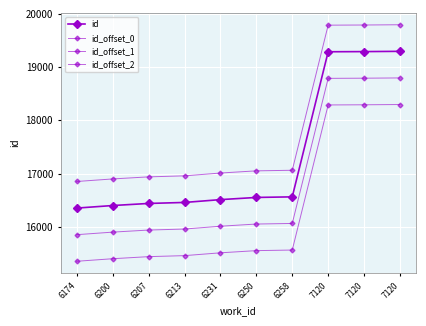

True or false: id_offset_2 has more than 0 interior local peaks.

False